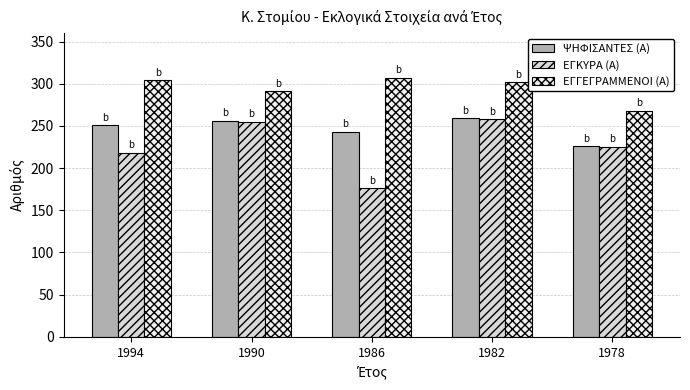

How many distinct data groups are displayed?

3